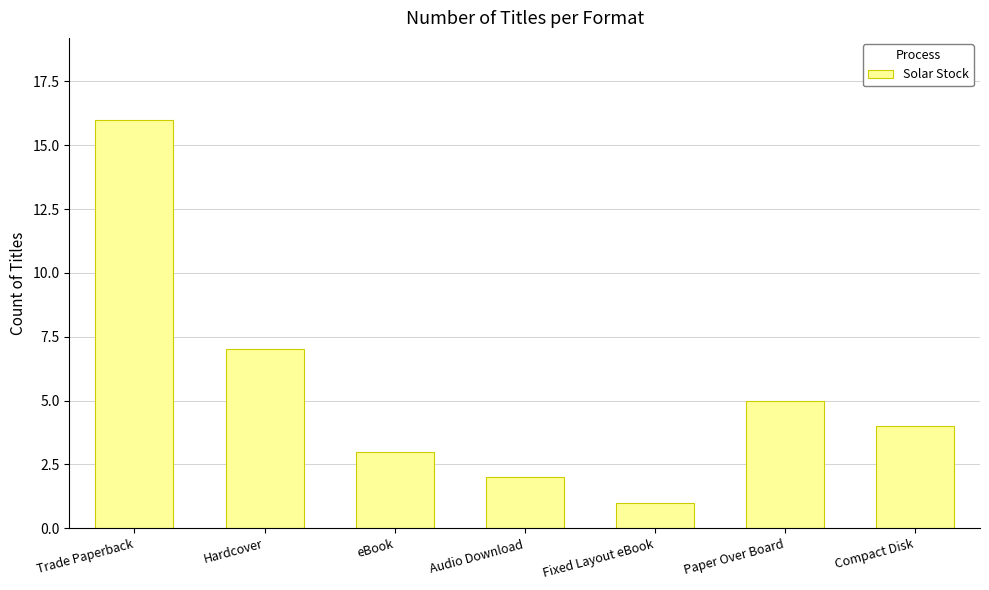

Rank the categories by value from lowest to highest.

Fixed Layout eBook, Audio Download, eBook, Compact Disk, Paper Over Board, Hardcover, Trade Paperback